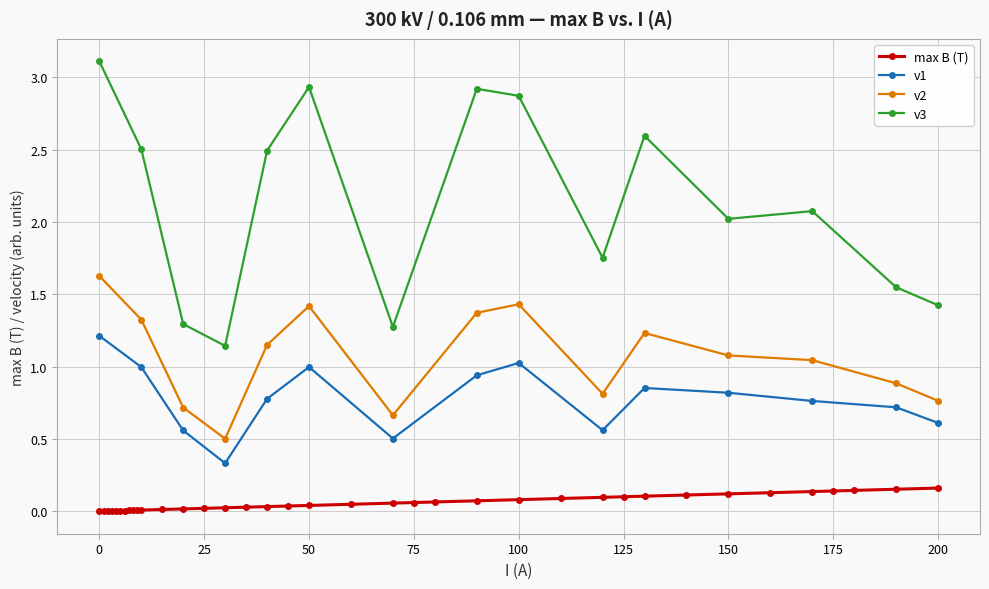

Is it true that max B (T) equals 0.0 at 0?

True